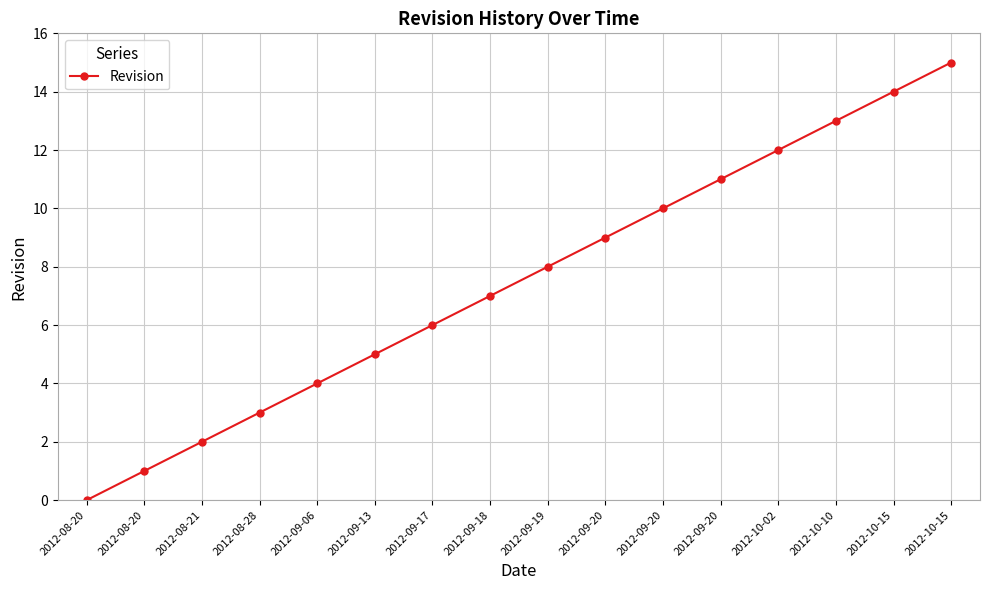

How many categories are shown in the chart?

16